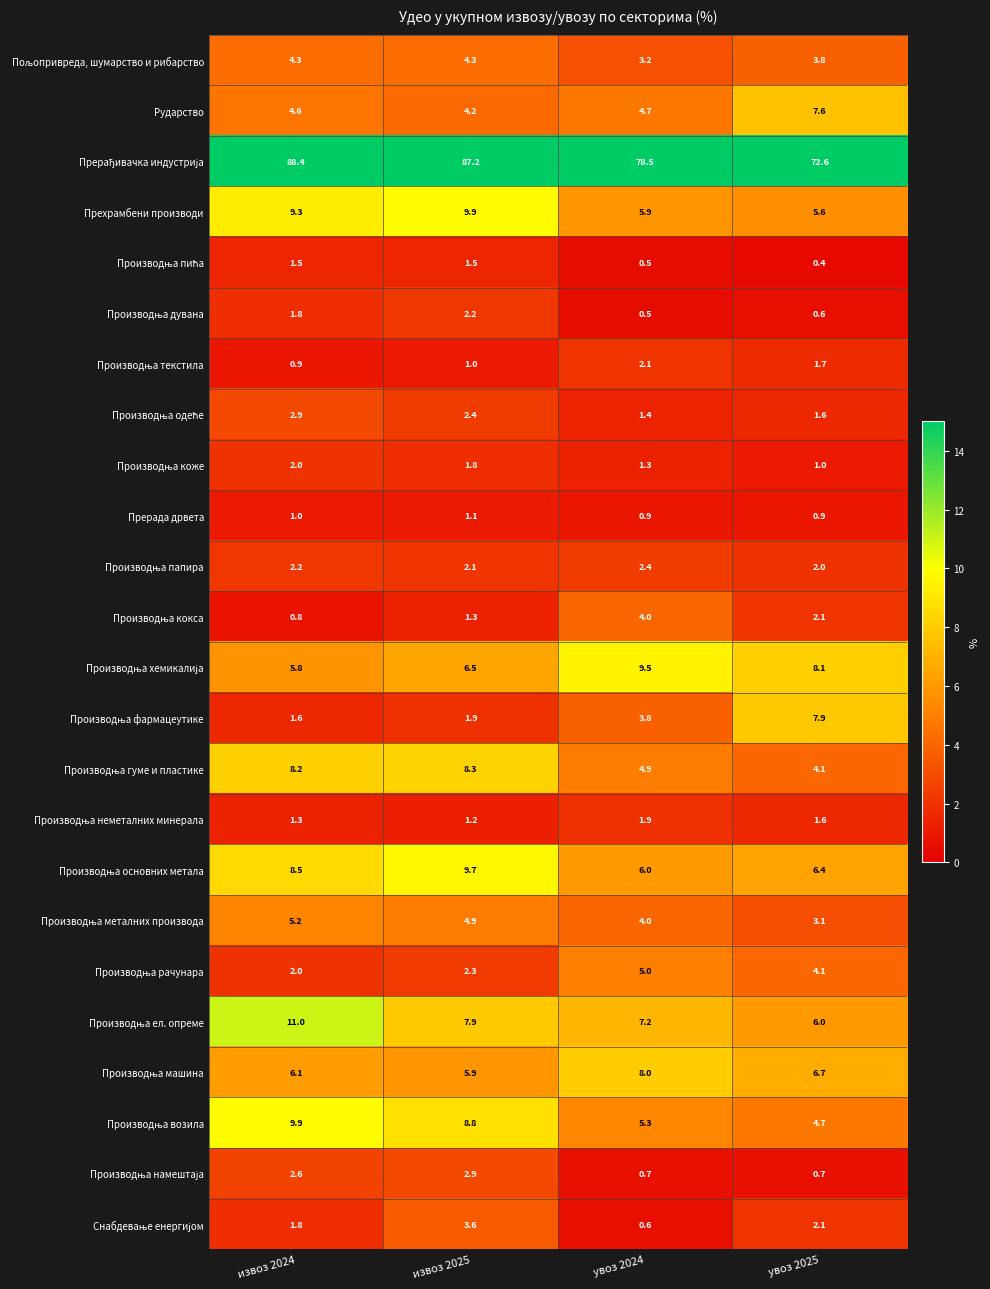

At how many categories does at least one series exceed 37?

4